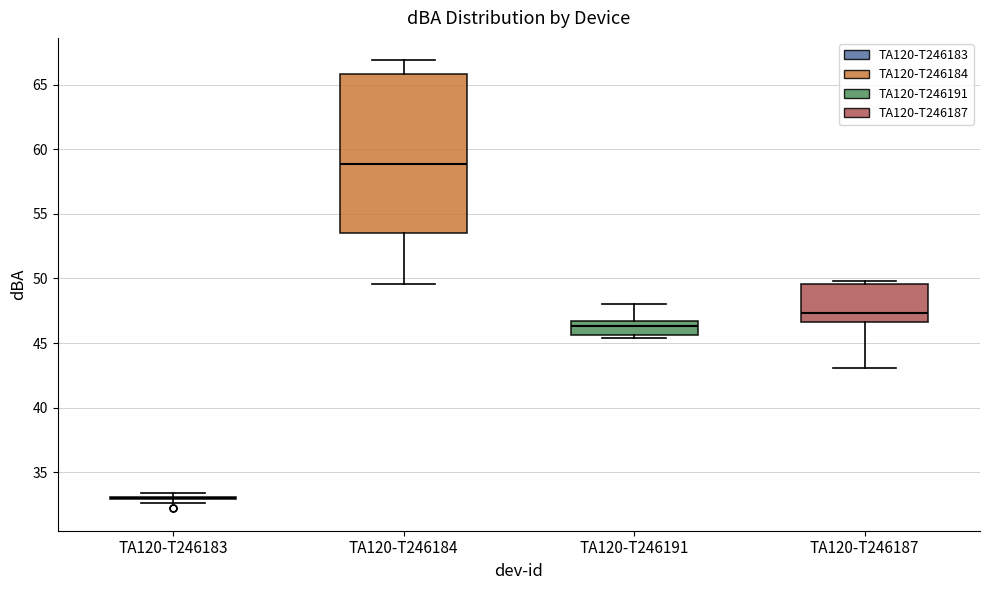

Reading left to right, read every box against the y-axis: the position of its median line, the range the box covers, and the ends of its whiskers. The values are not printed on the chart, so give them approximately, as read against the axis.

TA120-T246183: box collapsed to a line at 33.0, whiskers 32.5 to 33.5
TA120-T246184: median 59.0, box 53.5 to 66.0, whiskers 49.5 to 67.0
TA120-T246191: median 46.5 (just below the box's upper edge), box 45.5 to 46.5, whiskers 45.5 (just below the box's lower edge) to 48.0
TA120-T246187: median 47.5, box 46.5 to 49.5, whiskers 43.0 to 50.0